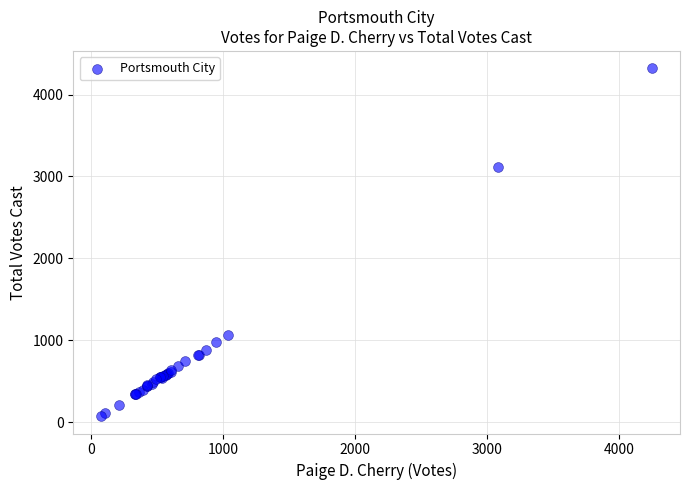

What Y value in the scatter plot is closest to 2196?

3110